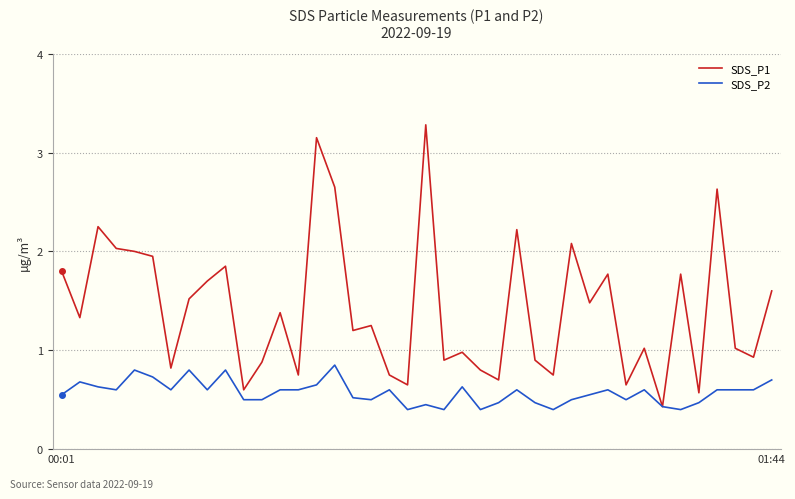

Which series has the largest range (max minus min)?

SDS_P1